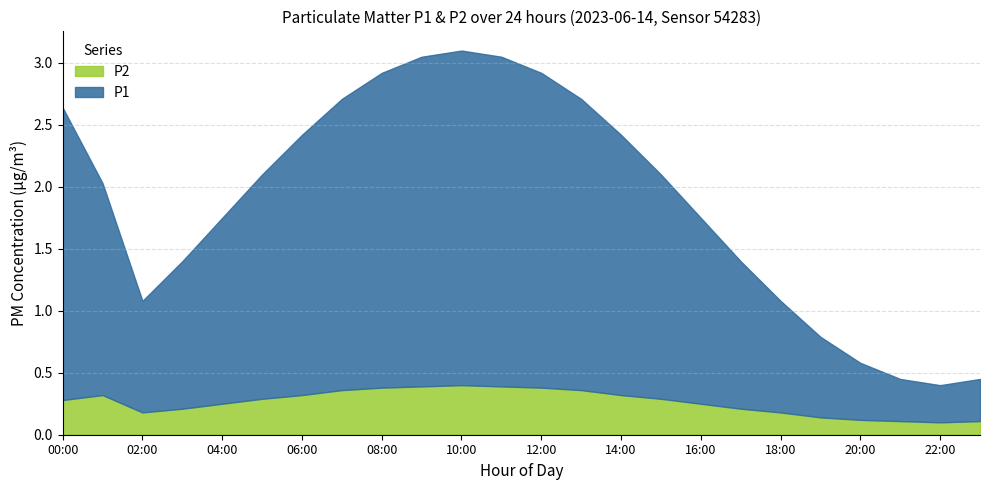

The P2 series shows 0.2 at 14:00. True or false?

False